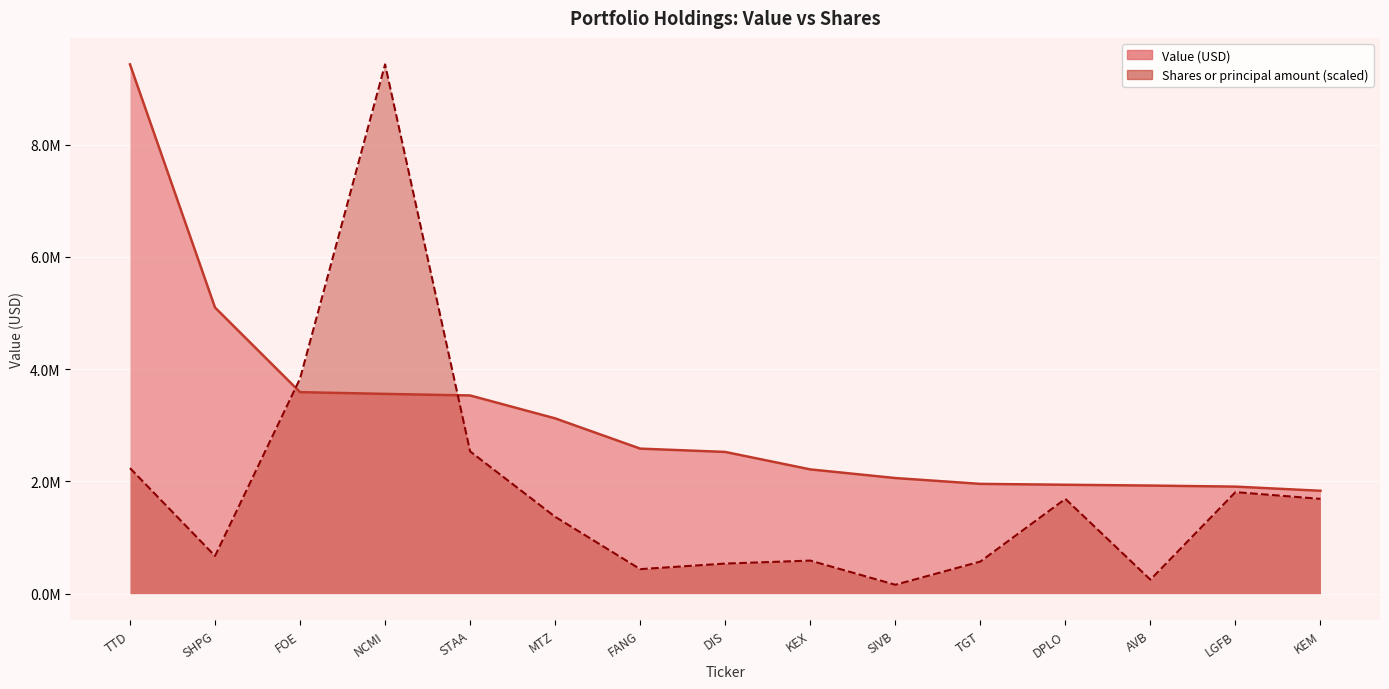

How many lines are shown in the chart?

2